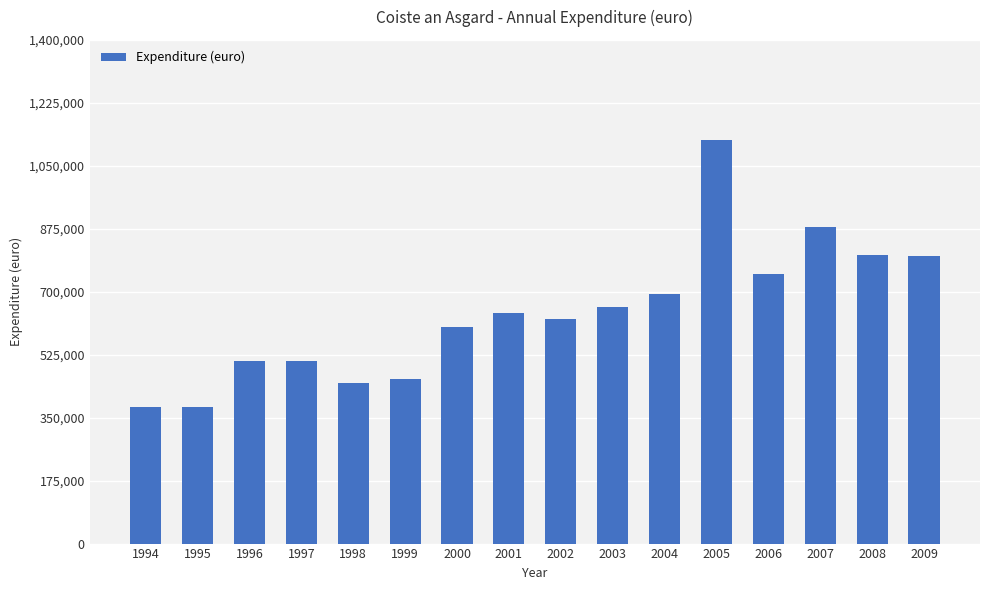

Does the chart contain any negative values?

No